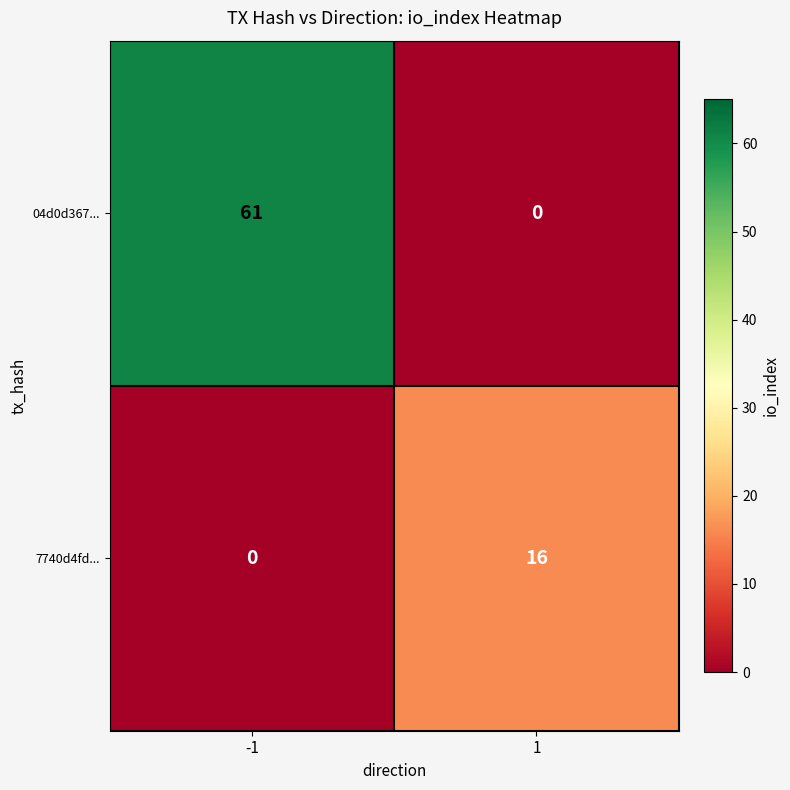

Rank the series by their maximum value, from lowest to highest.

7740d4fd..., 04d0d367...